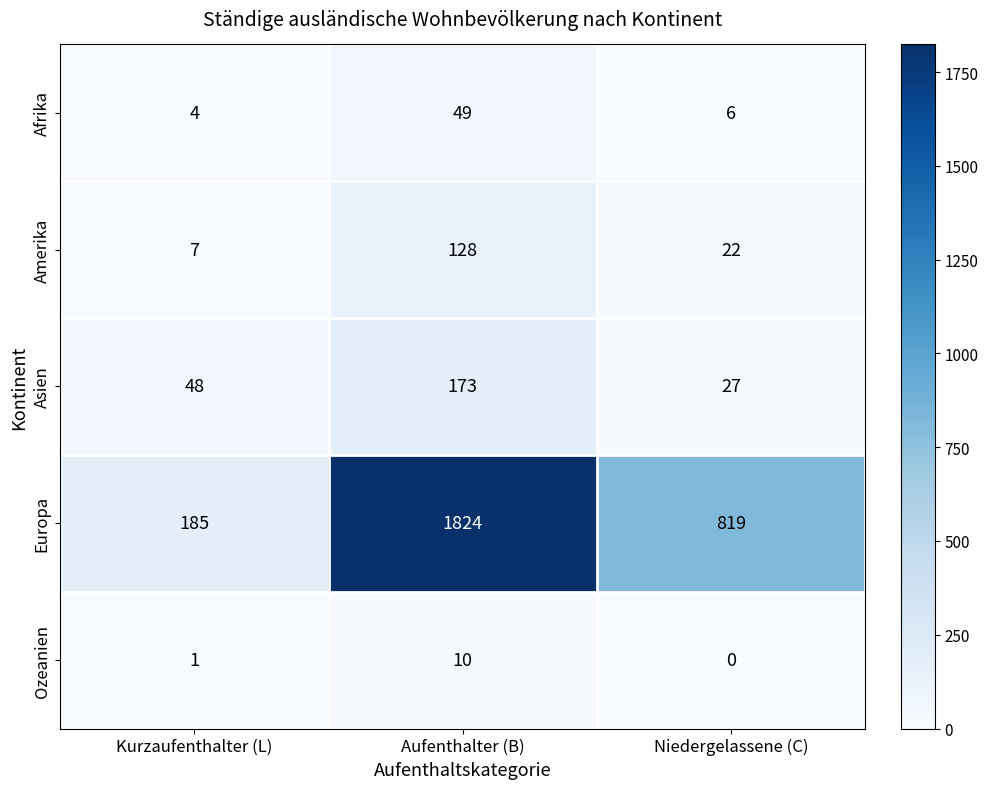

At how many categories does at least one series exceed 815?

2